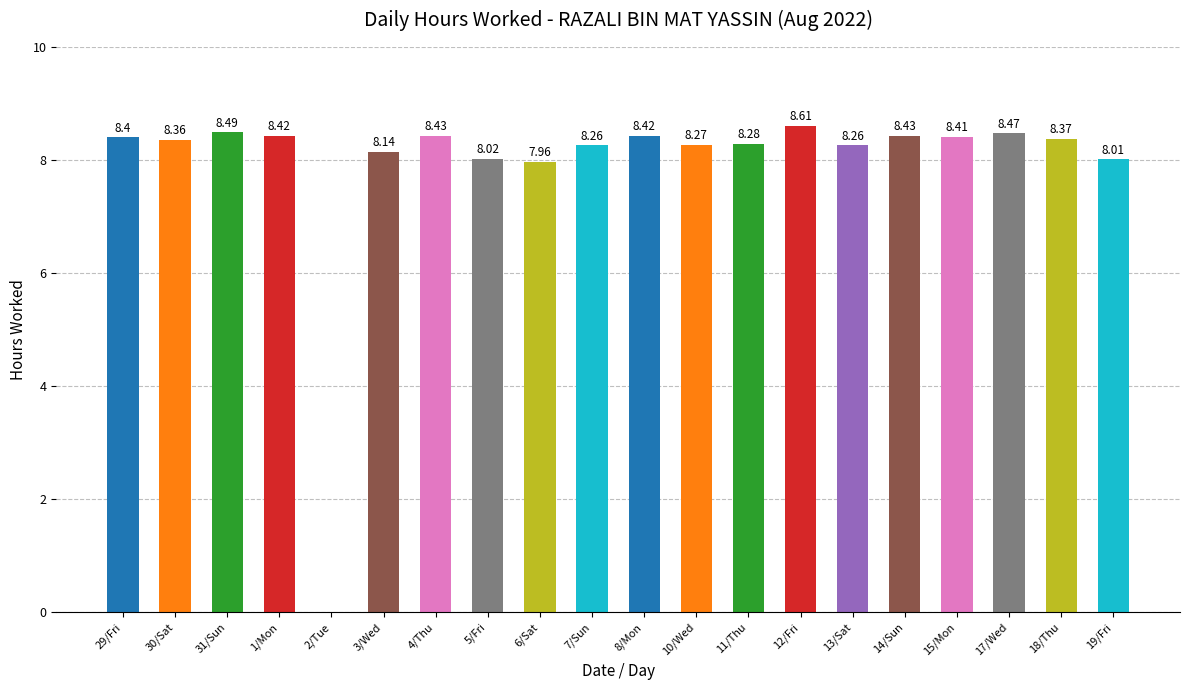

What is the sum of the values at 11/Thu and 19/Fri?

16.3